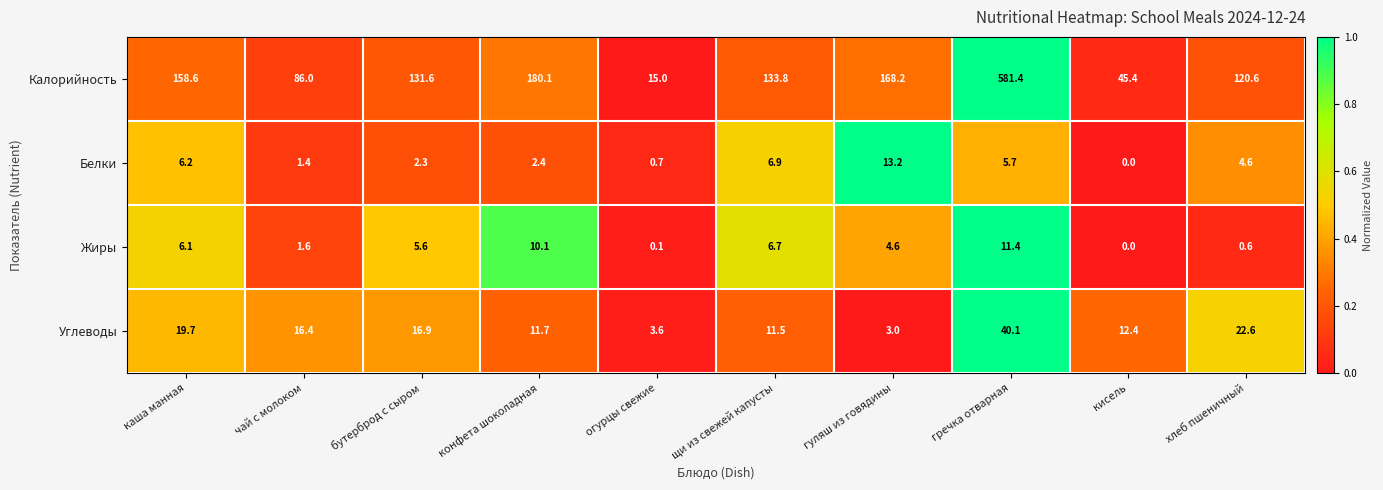

Between каша манная and гуляш из говядины, which series saw the biggest shift?

Углеводы